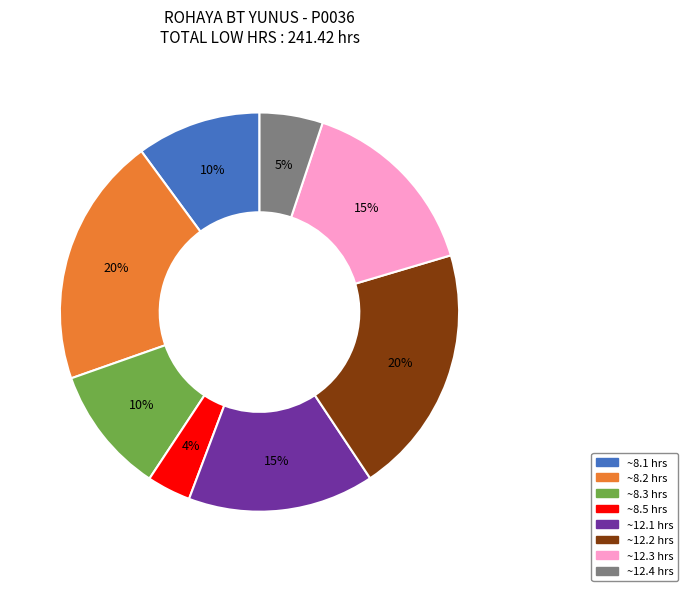

Is there a majority slice in this chart?

No